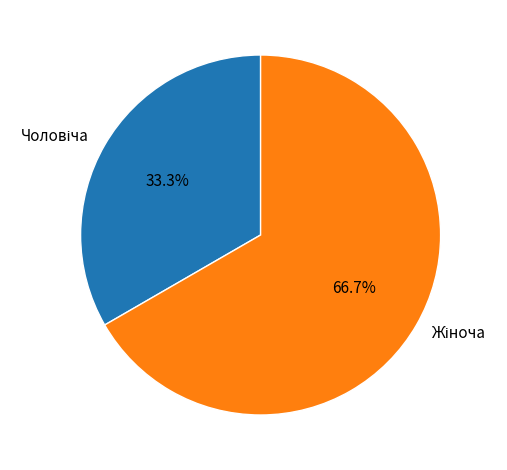

Is there any slice that represents more than half of the pie?

Yes